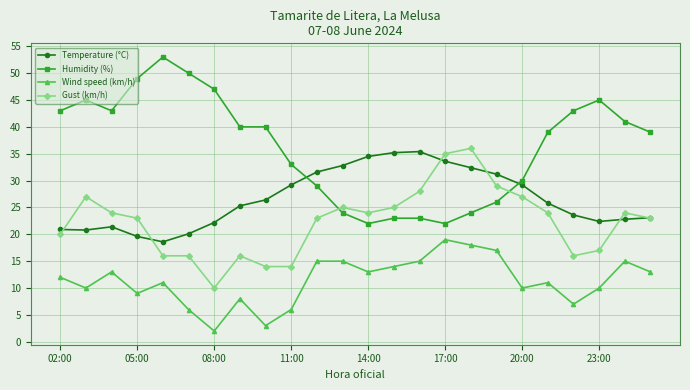

True or false: Gust (km/h) and Wind speed (km/h) intersect in this chart.

False